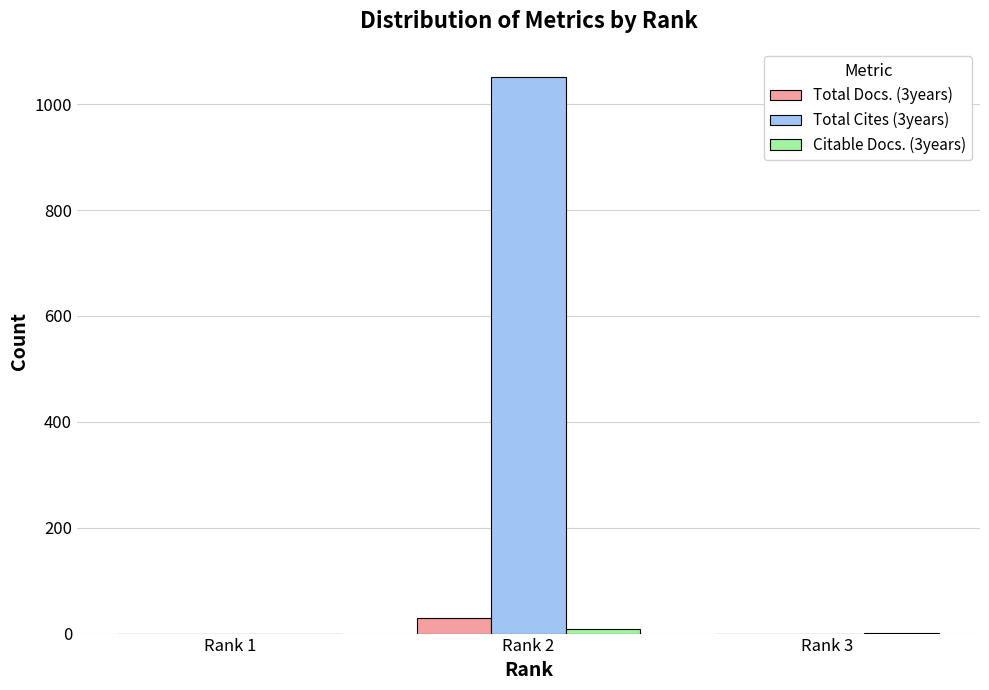

What is the difference between the Total Docs. (3years) values at Rank 1 and Rank 2?

29